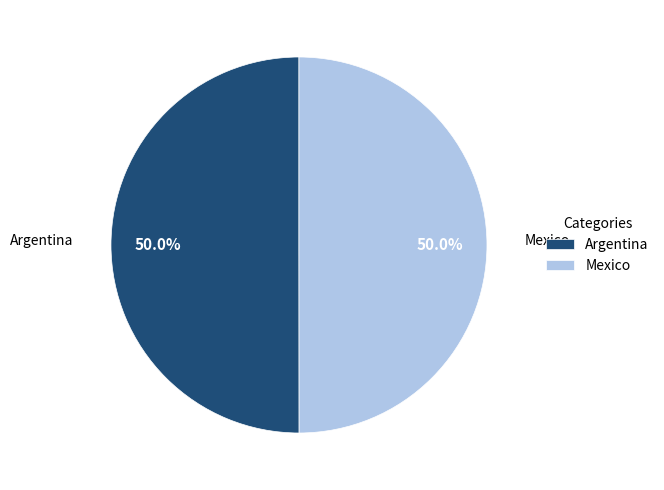

Approximately how many times larger is the value at Argentina compared to Mexico?

1.0